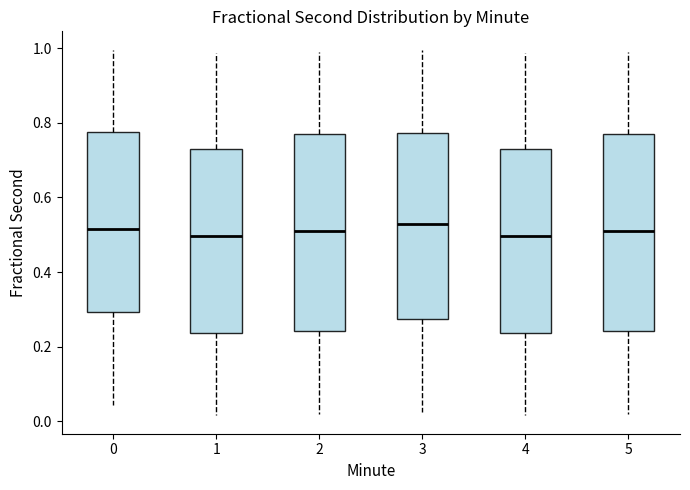

Reading left to right, read every box against the y-axis: the position of its median line, the range the box covers, and the ends of its whiskers. The values are not printed on the chart, so give them approximately, as read against the axis.

0: median 0.52, box 0.30 to 0.78, whiskers 0.04 to 1.00
1: median 0.50, box 0.24 to 0.72, whiskers 0.02 to 0.98
2: median 0.52, box 0.24 to 0.78, whiskers 0.02 to 1.00
3: median 0.52, box 0.28 to 0.78, whiskers 0.02 to 1.00
4: median 0.50, box 0.24 to 0.72, whiskers 0.02 to 0.98
5: median 0.52, box 0.24 to 0.78, whiskers 0.02 to 1.00